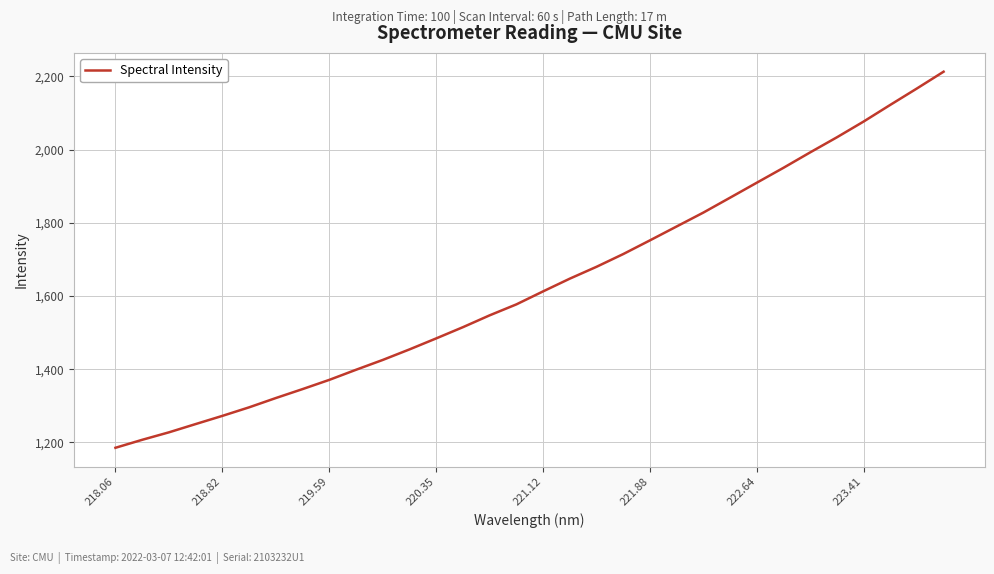

Count the number of values greater than 1612.

16